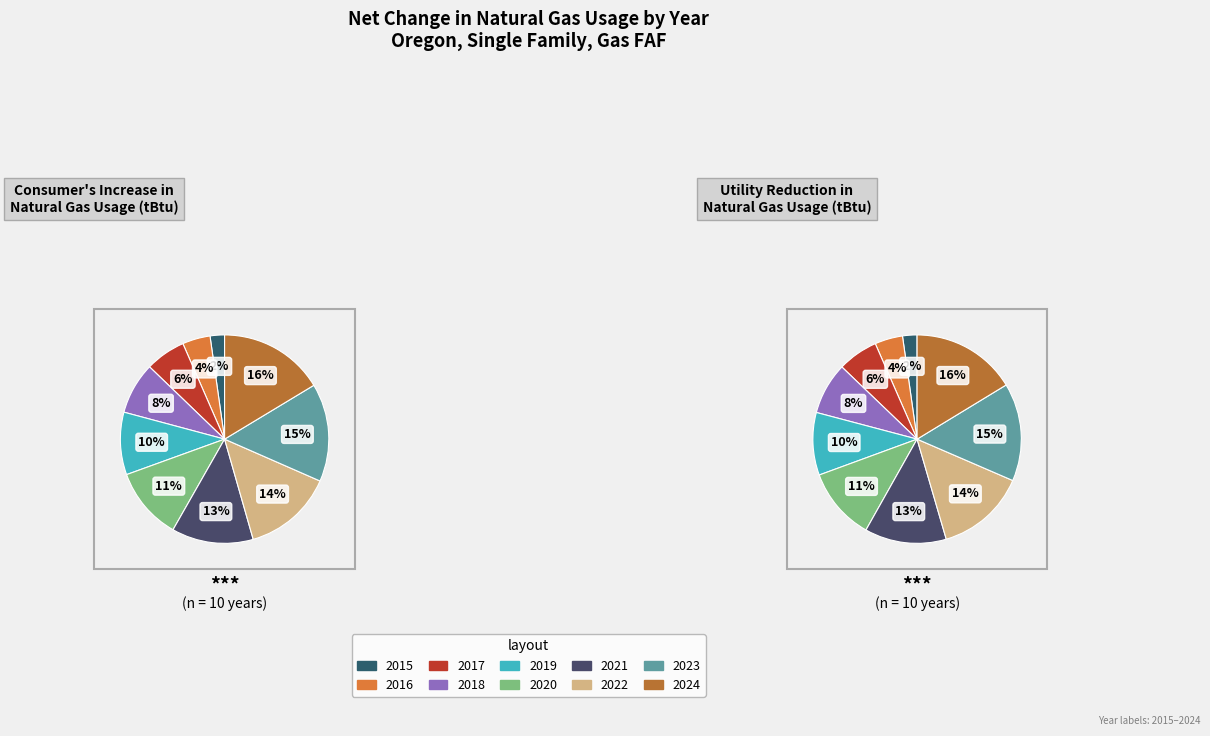

To the nearest percent, what portion does 2017 represent?

6%